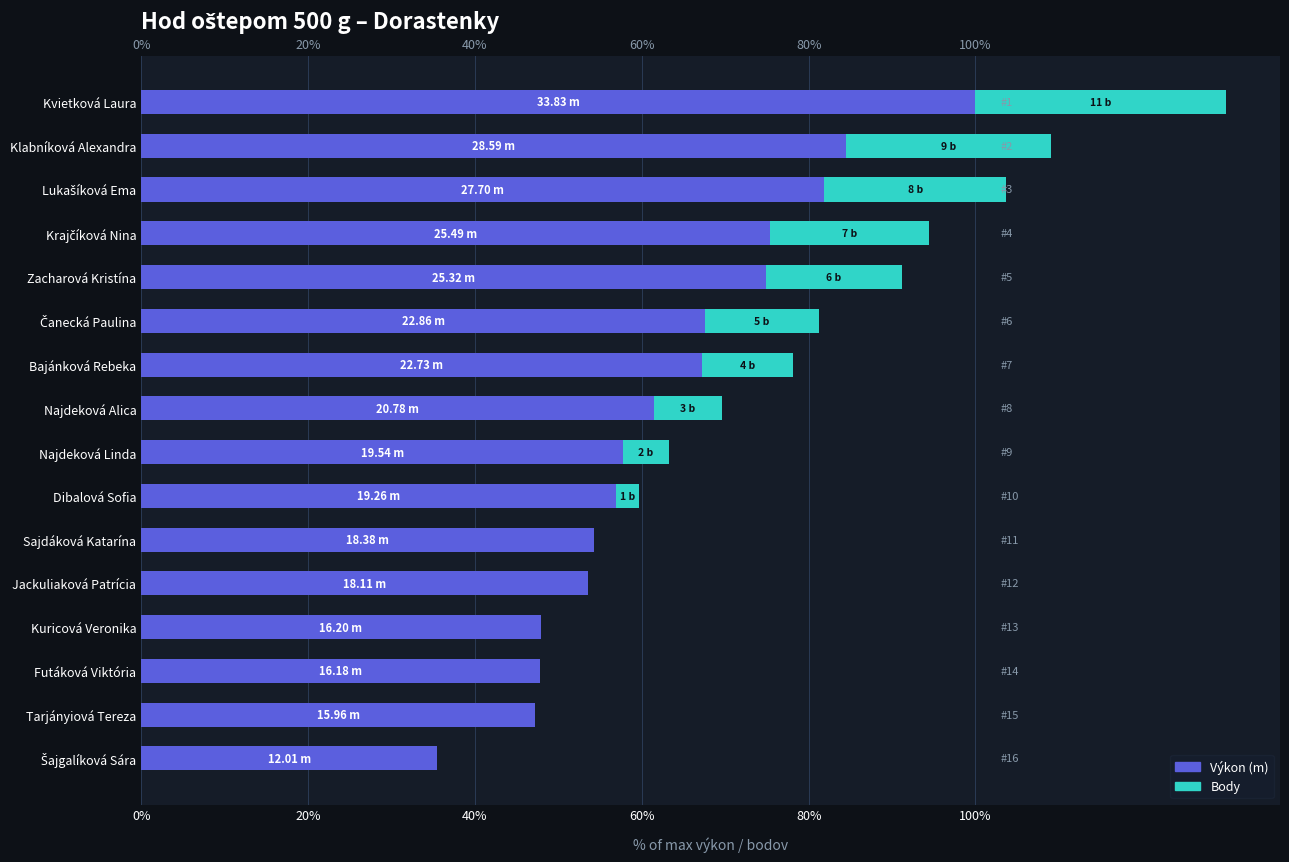

Does the chart contain any negative values?

No